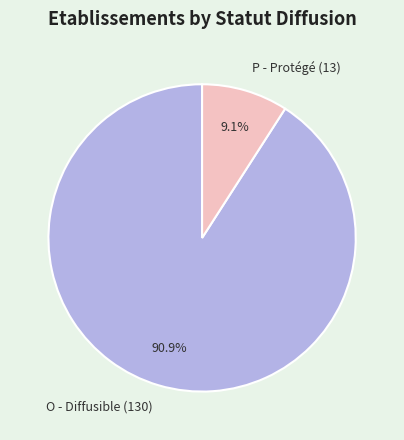

Which slice is the smallest?

P